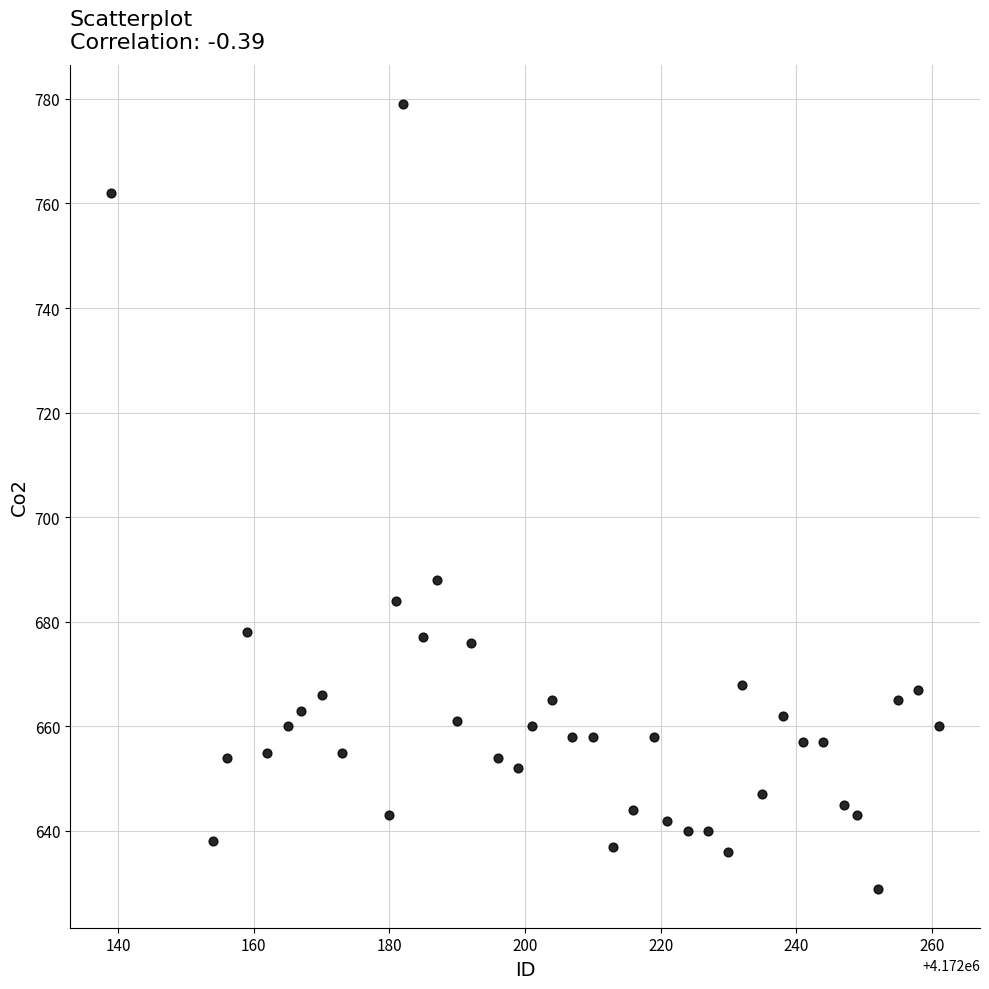

What is the range of X values (max minus min)?

122